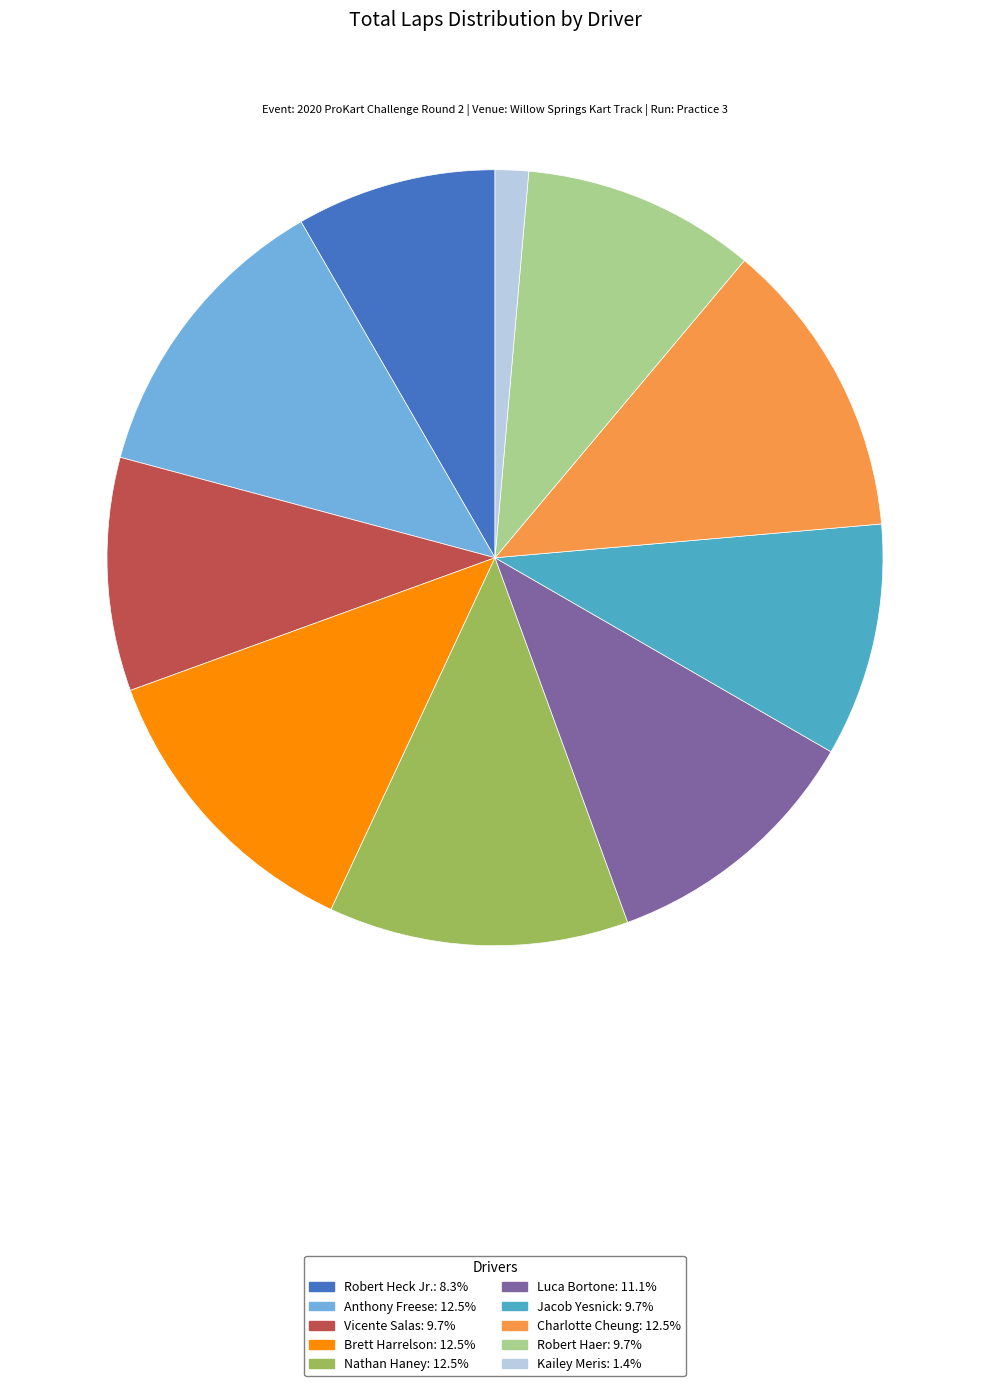

Combined, do Kailey Meris: 1.4% and Robert Haer: 9.7% account for over 50%?

No